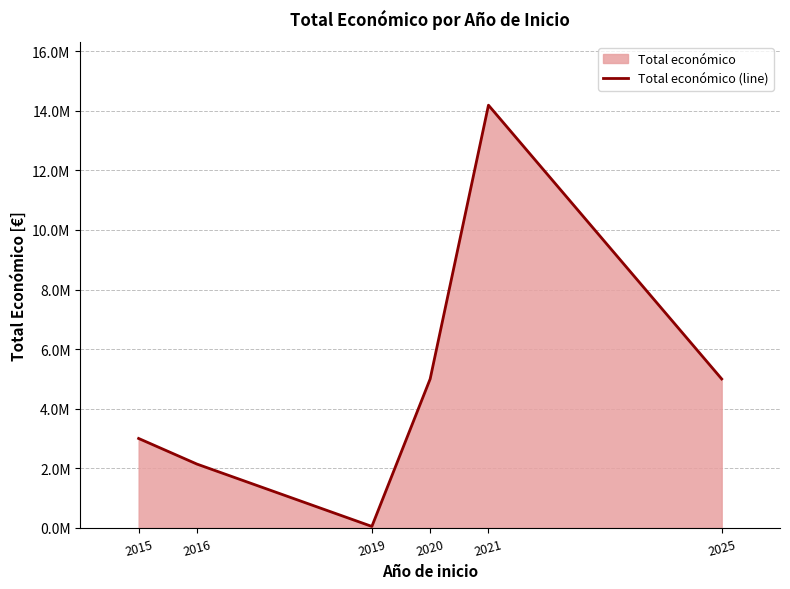

Reading left to right, transcribe all the data shown in this chart.

2015=3002166	2016=2142381	2019=50000	2020=4999393	2021=14186402	2025=4999137